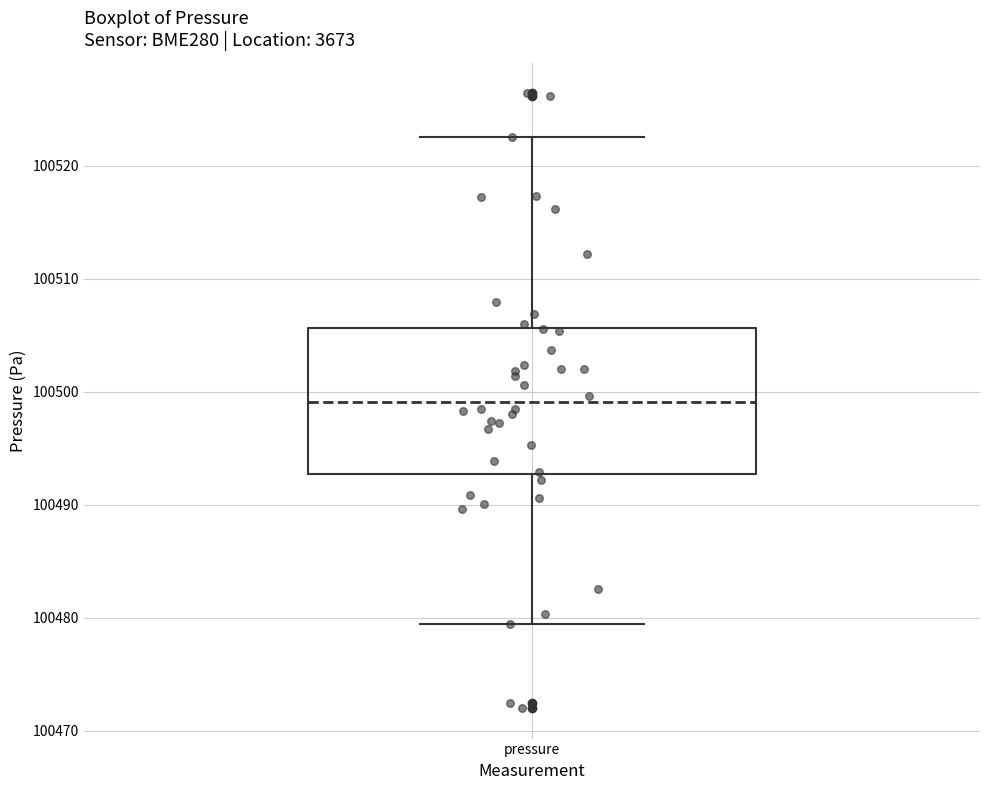

Read this box plot against the y-axis: the position of the median line, the range covered by the box, and the ends of both whiskers. The values are not printed on the chart, so give them approximately, as read against the axis.

median 100499, box 100493 to 100506, whiskers 100479 to 100523